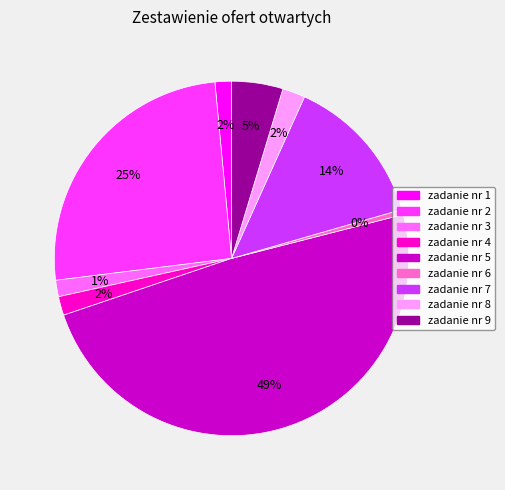

To the nearest percent, what is the combined percentage of zadanie nr 4 and zadanie nr 3?

3%